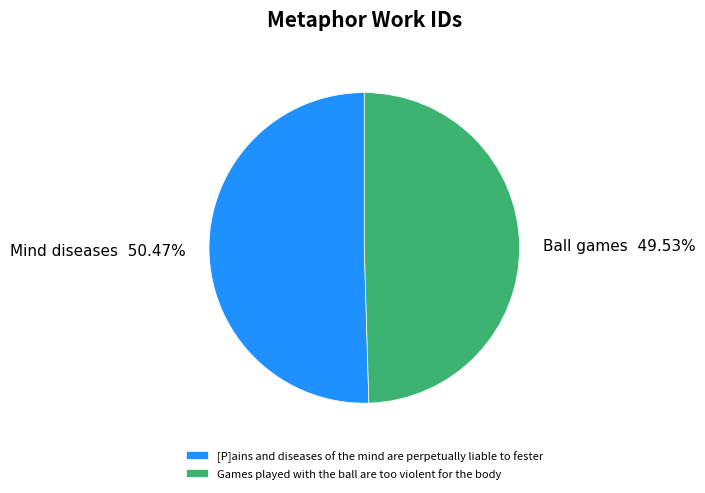

To the nearest percent, what is the difference between the [P]ains and diseases of the mind are perpetually liable to fester and Games played with the ball are too violent for the body slice percentages?

1%